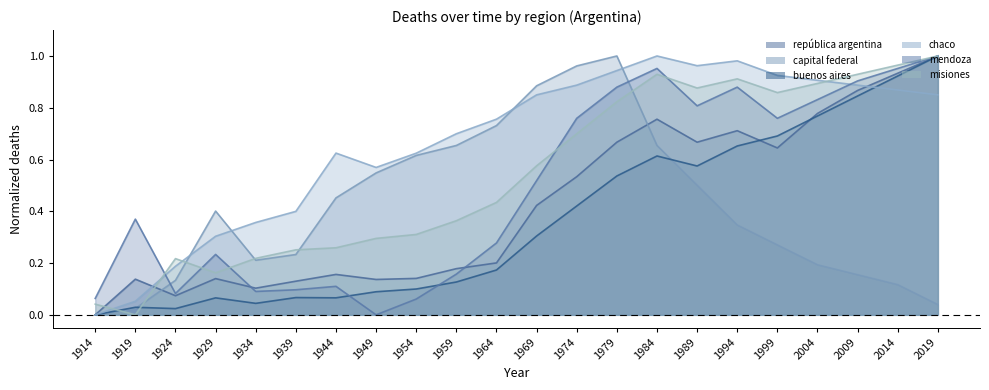

The value of mendoza at 2014 is 1.0. True or false?

True